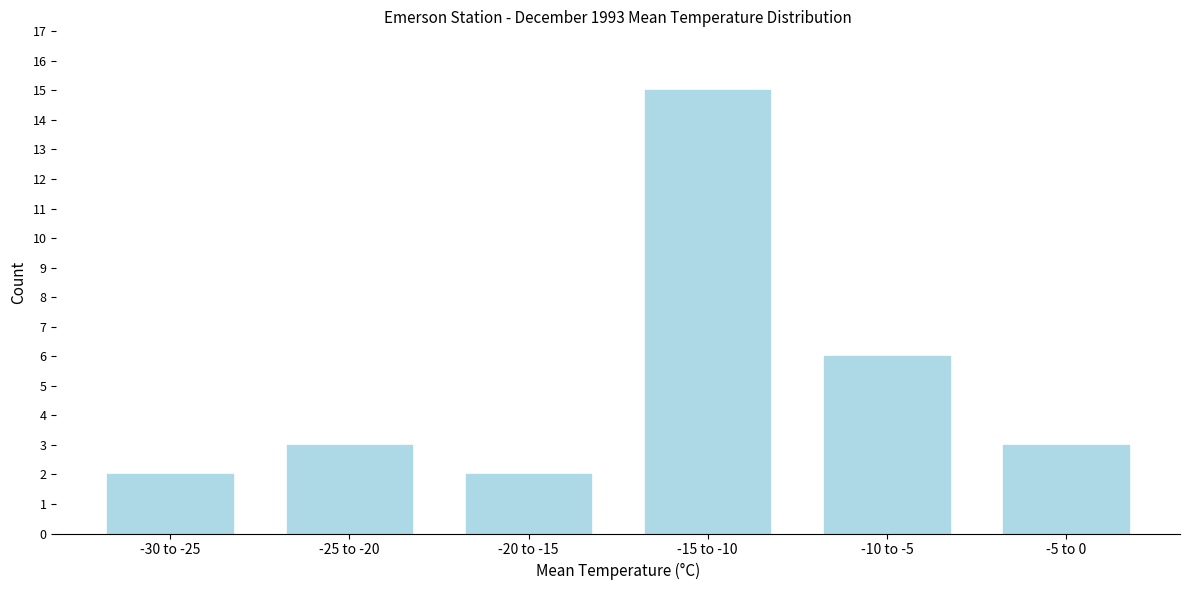

Reading right to left, extract all data points from this chart.

3	6	15	2	3	2